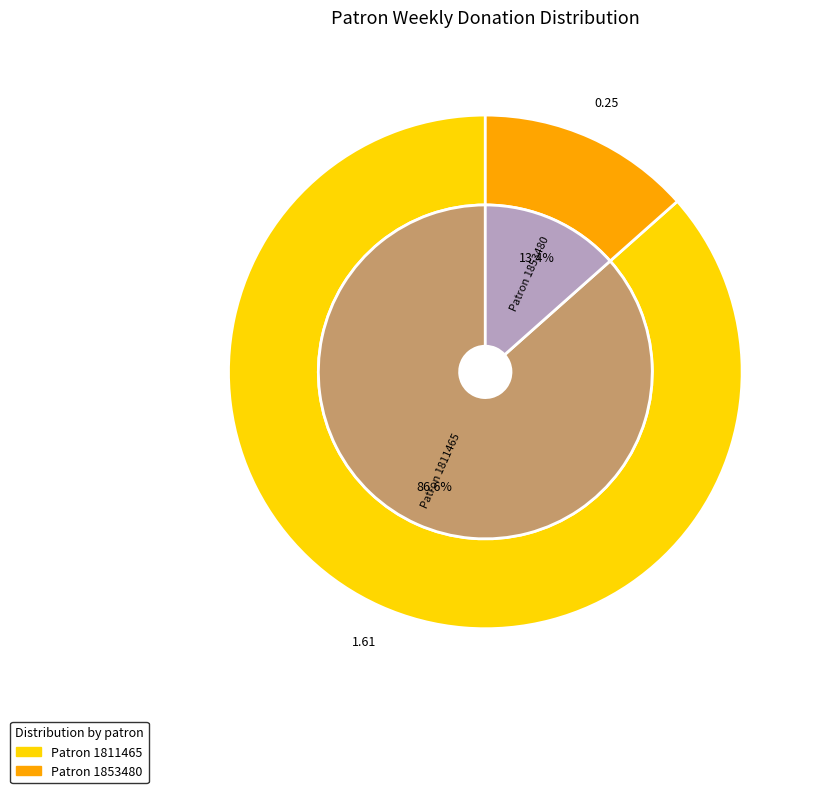

Rank the categories by value from lowest to highest.

1853480, 1811465